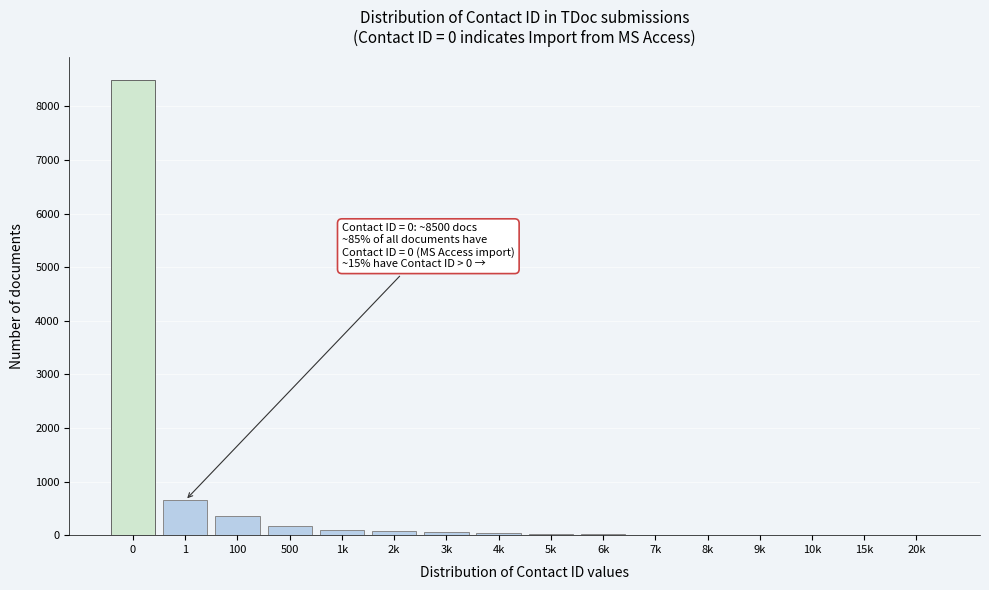

What is the maximum value shown in the chart?

8500